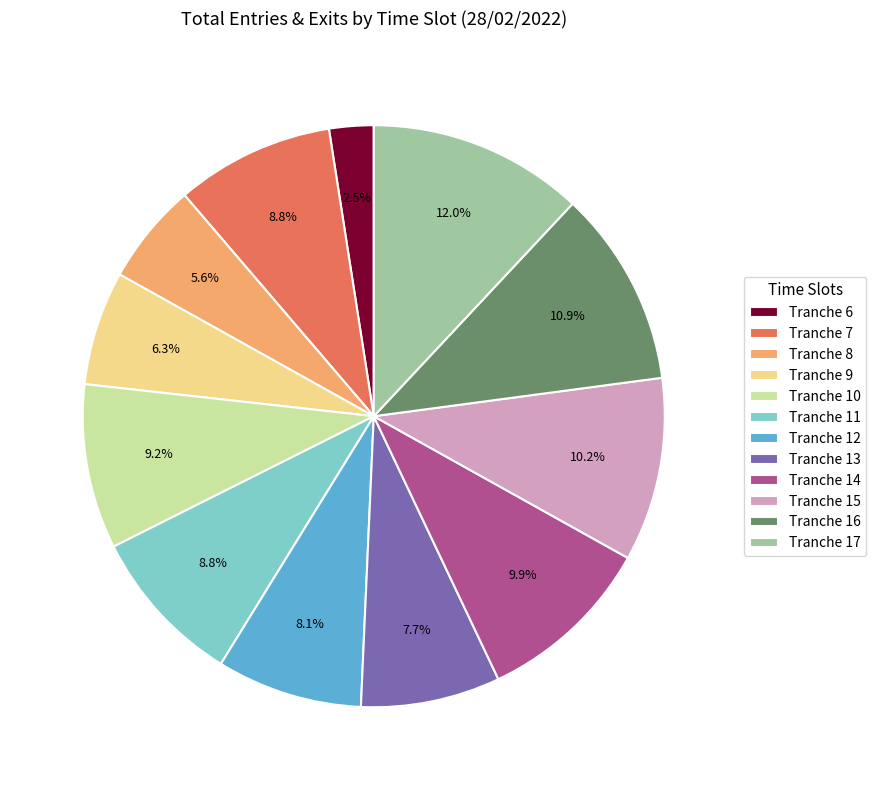

To the nearest percent, what is the difference between the Tranche 13 and Tranche 16 slice percentages?

3%